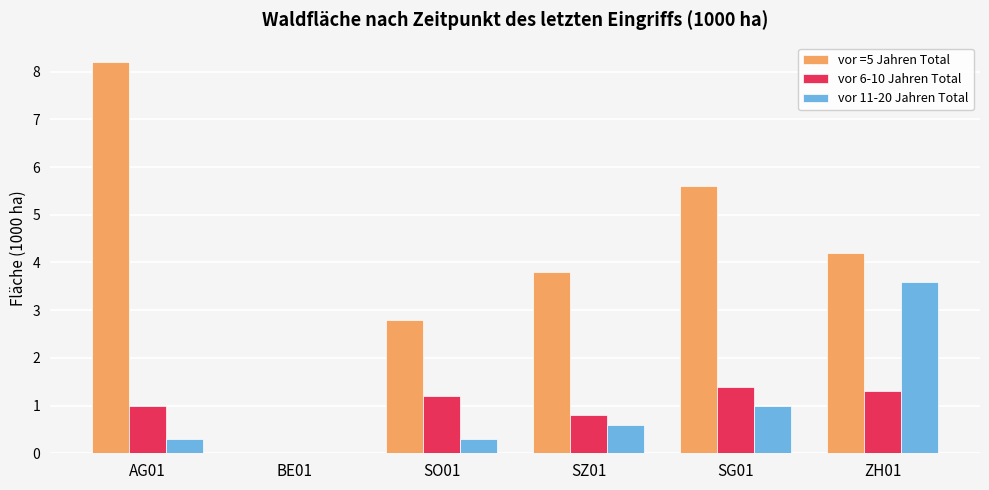

Where is vor 11-20 Jahren Total nearest to the value 1?

SG01